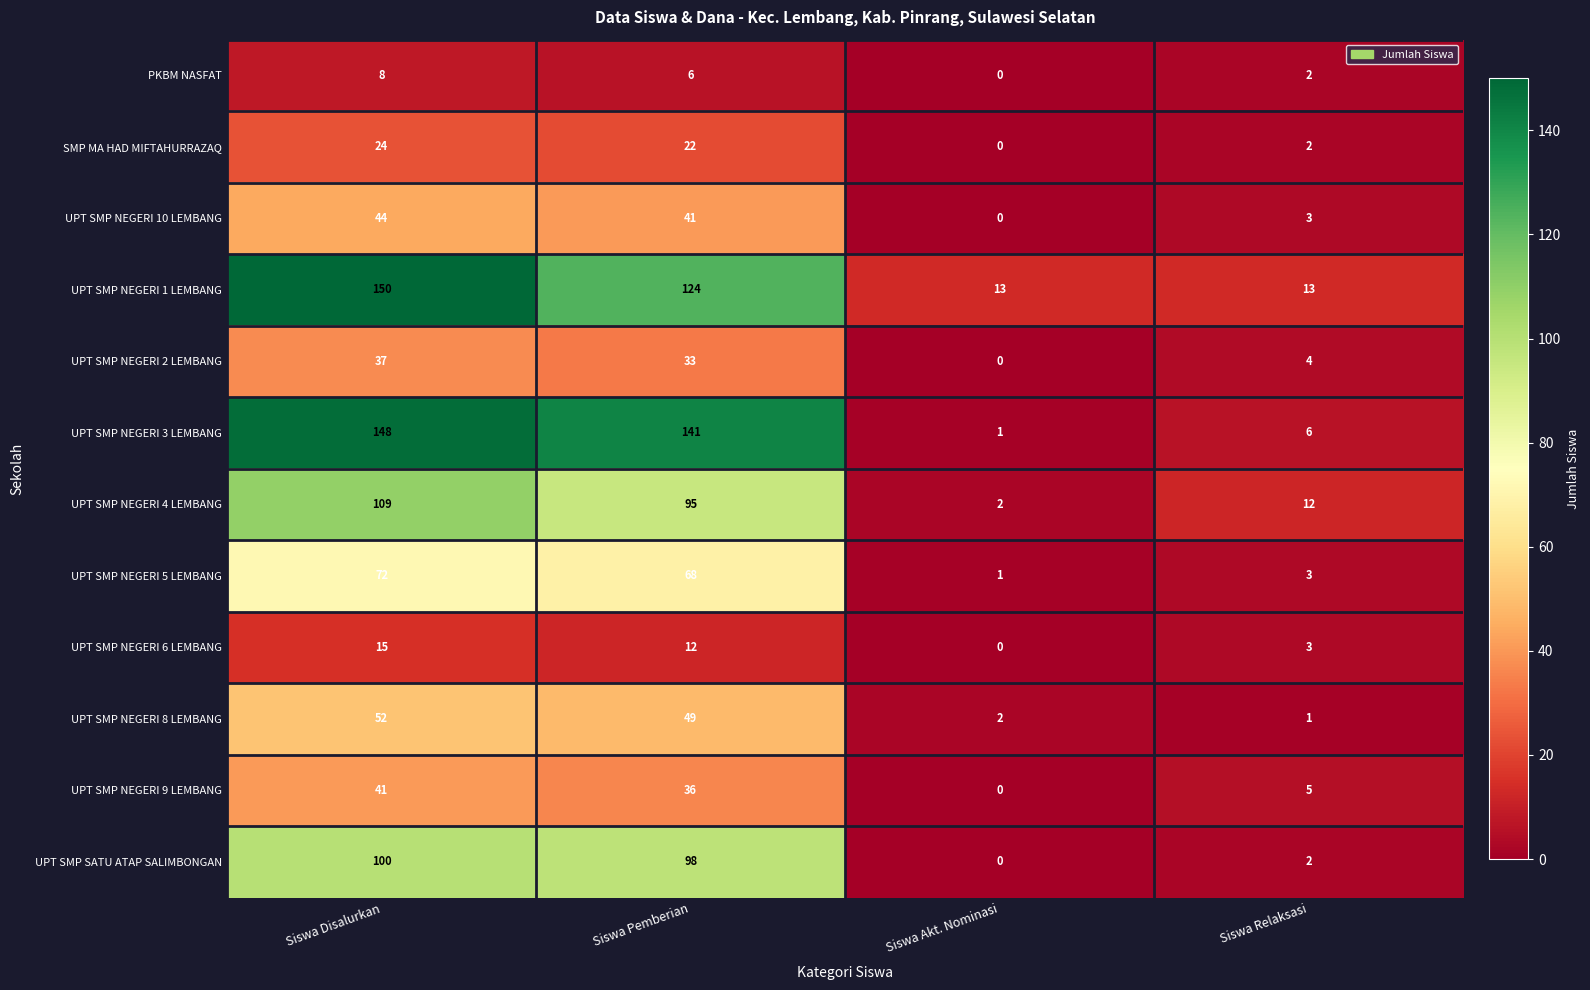

Count the UPT SMP NEGERI 6 LEMBANG values in the range 3 to 15.

3